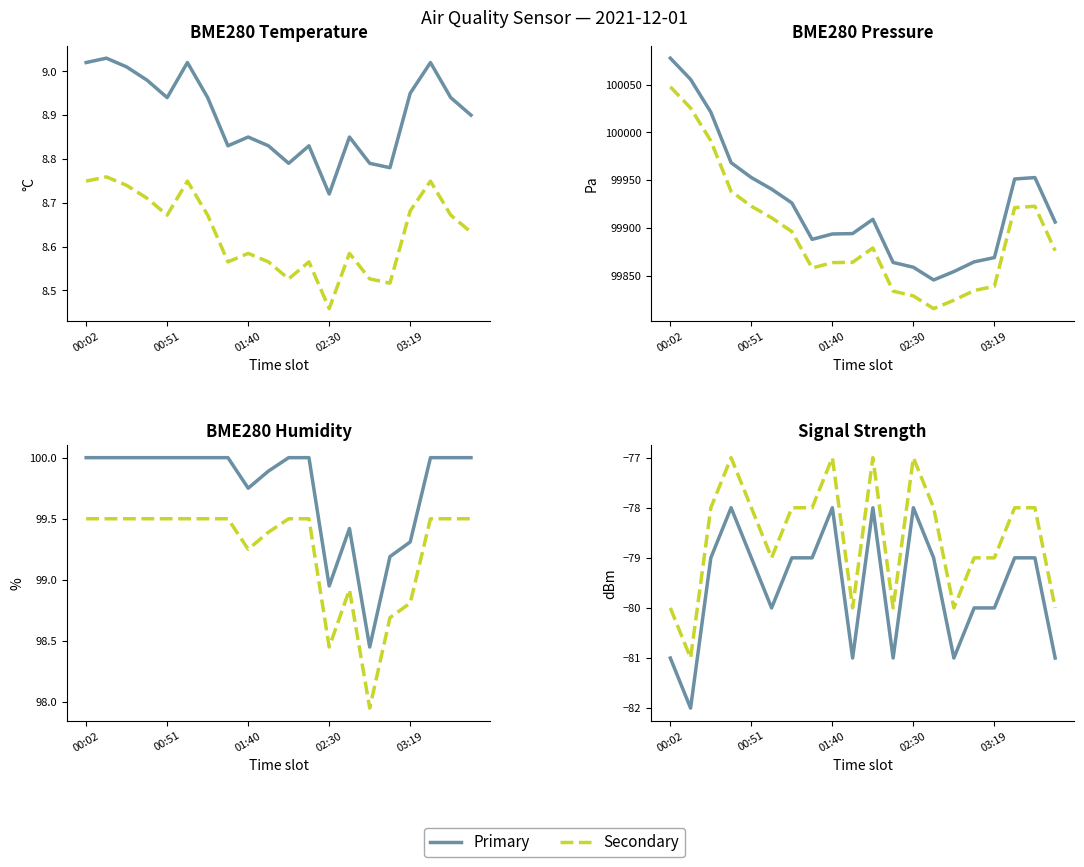

What is the sum of the Signal values at 02:54 and 02:05?

-159.0